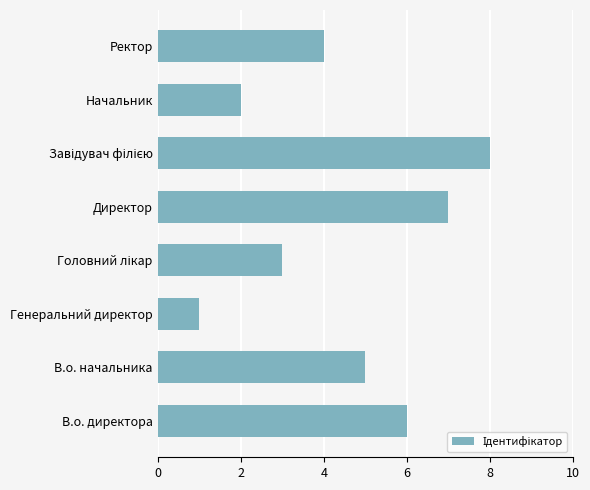

What is the sum of all values?

36